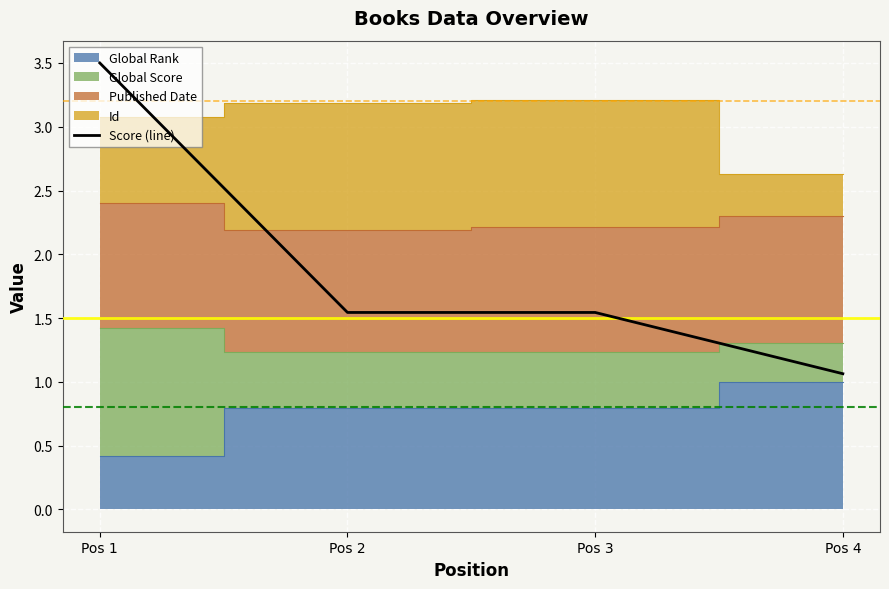

List the labels in order of value, largest first.

Pos 1, Pos 2, Pos 3, Pos 4